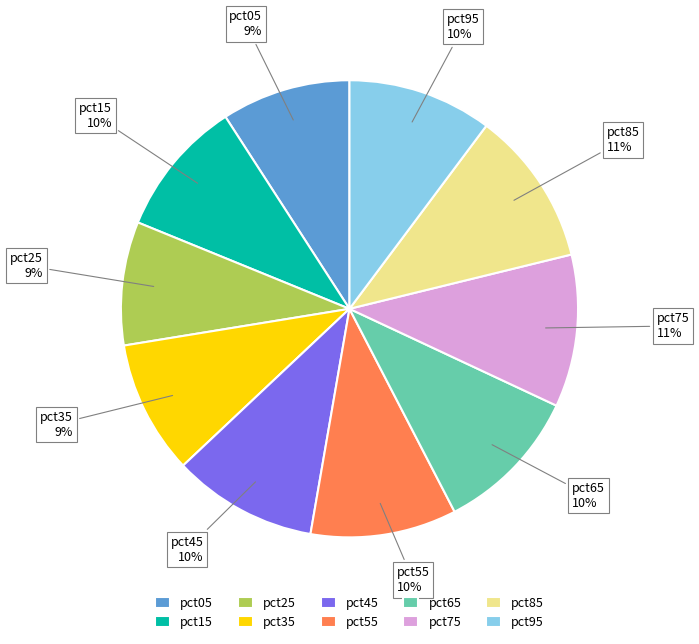

Is pct85 the majority of the pie?

No